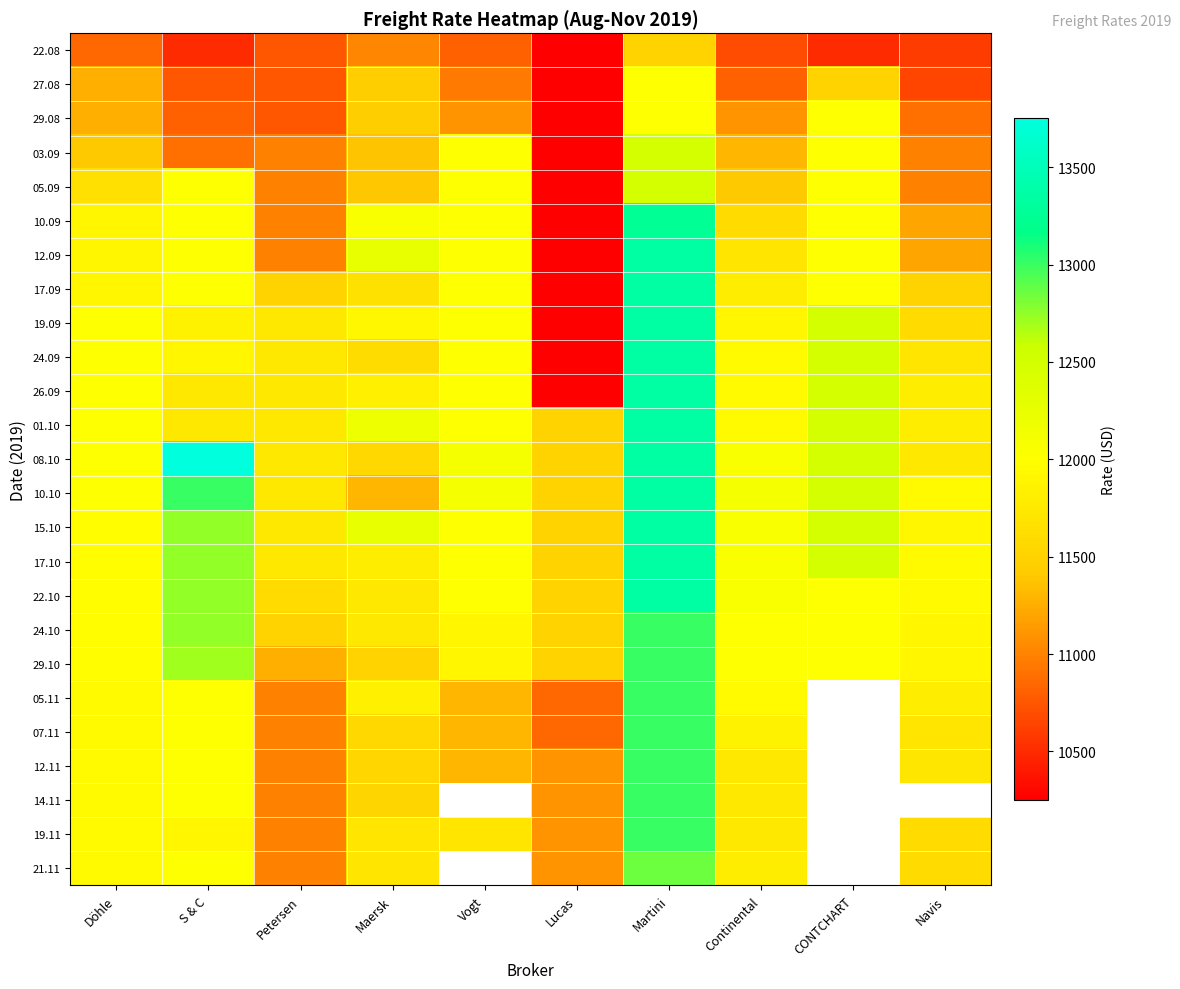

At which label does 19.11 first exceed 11750?

Döhle